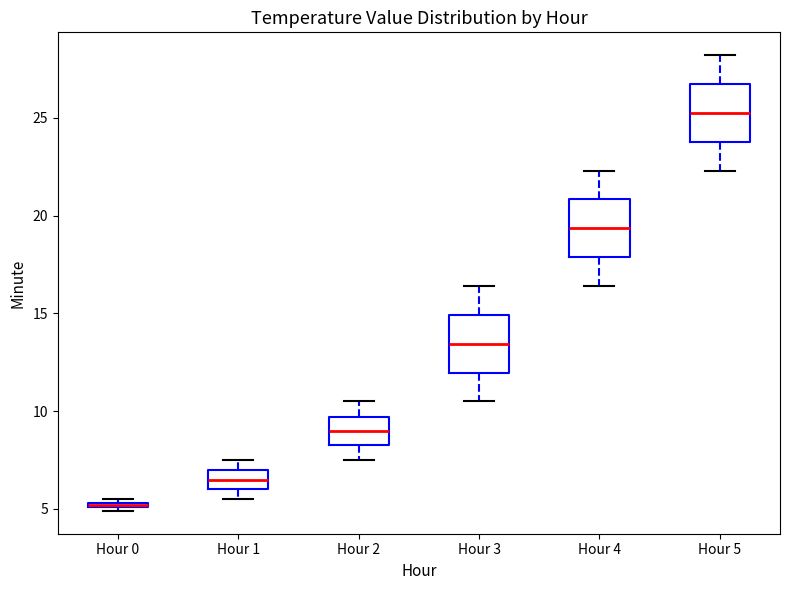

Where does the upper whisker of the box for Hour 5 end on the y-axis? The values are not printed on the chart, so give them approximately, as read against the axis.

28.0